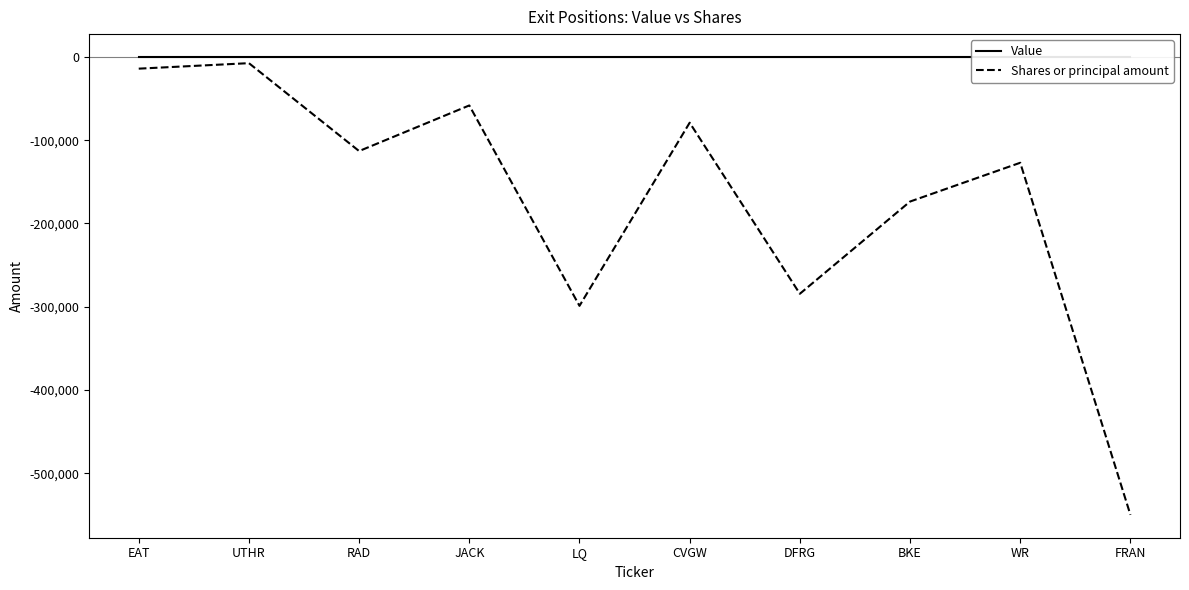

Which category has the lowest value in the Shares or principal amount series?

FRAN